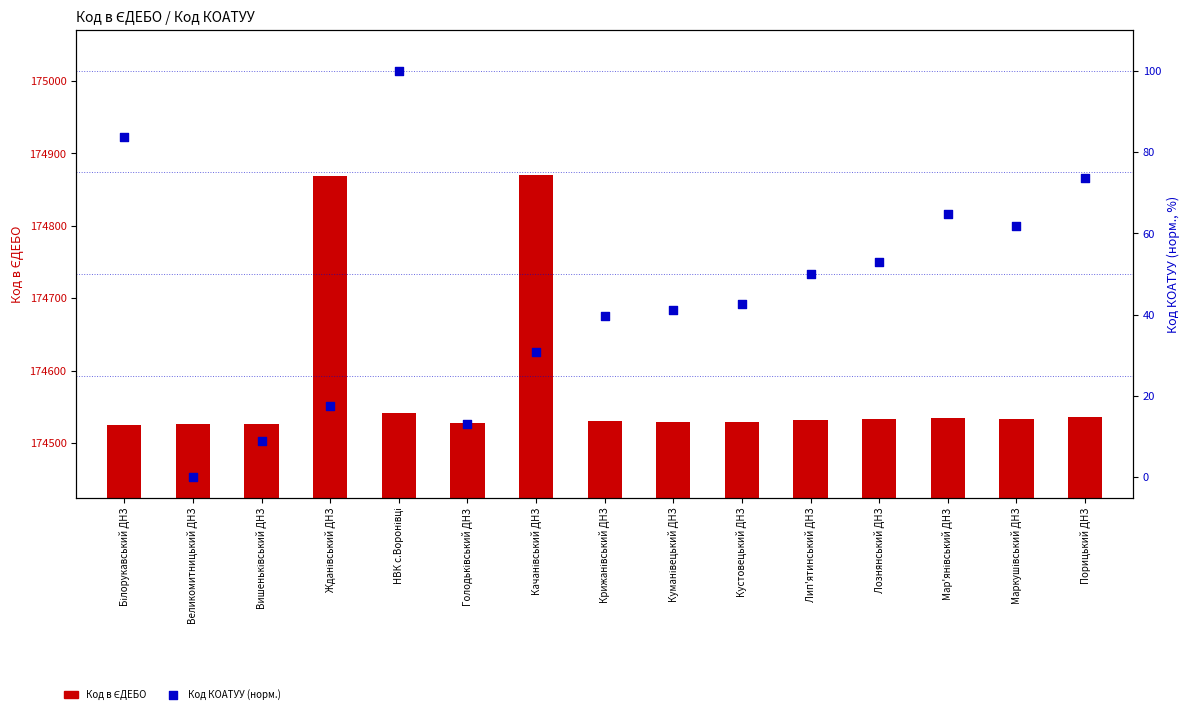

Which series has the largest total across all categories?

Код в ЄДЕБО